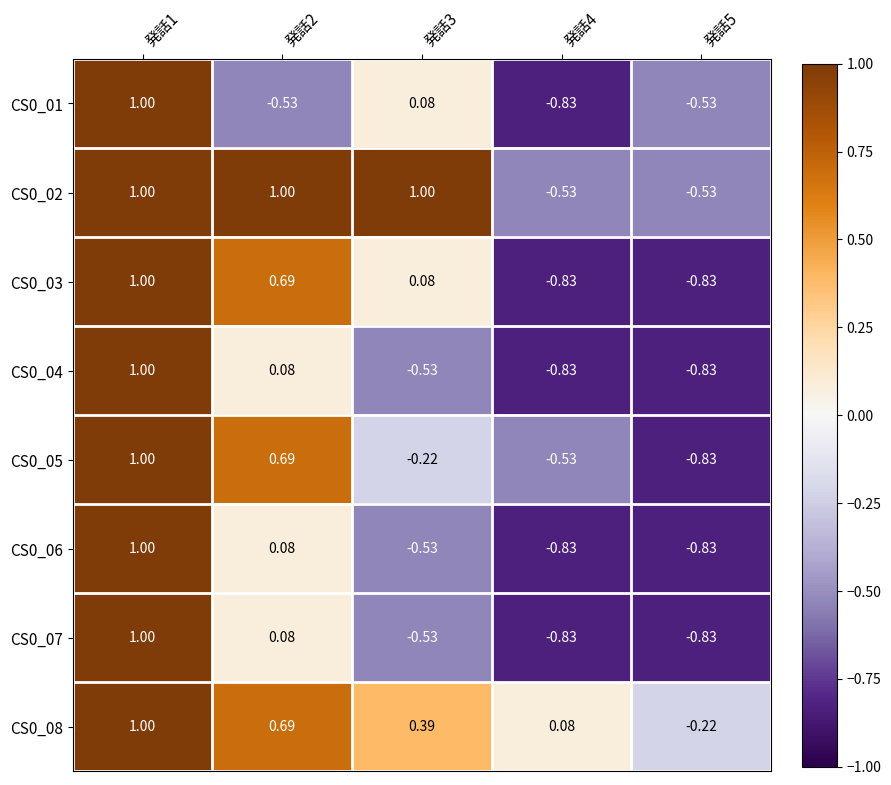

Is the value of CS0_02 at 発話2 greater than the value of CS0_07 at 発話2?

Yes